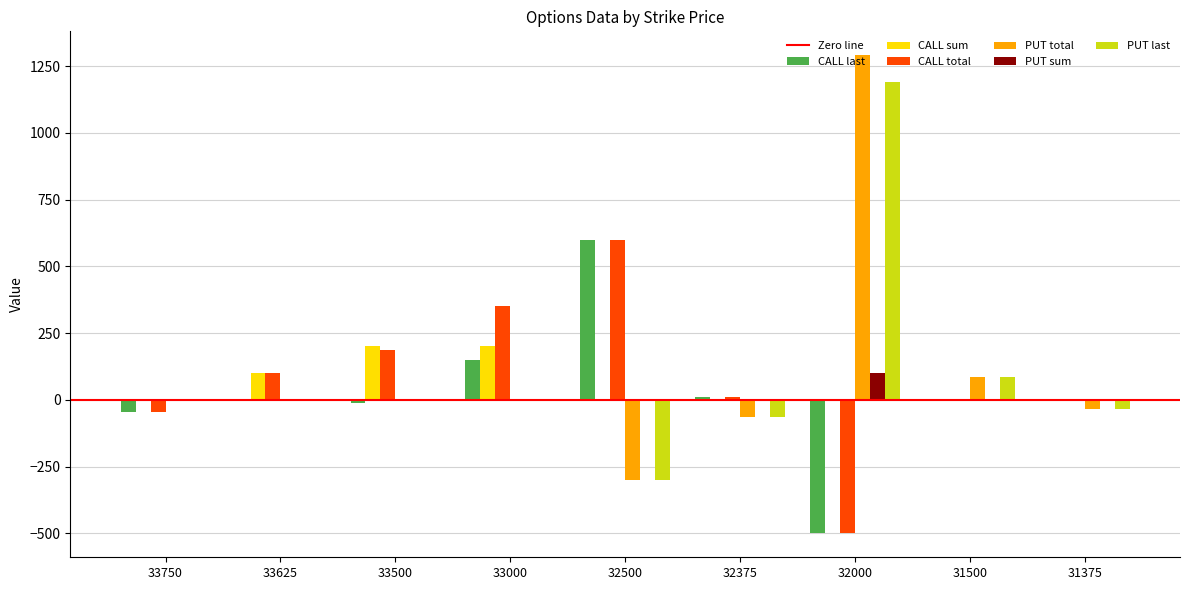

Between 33625 and 33000, which series saw the biggest shift?

CALL total